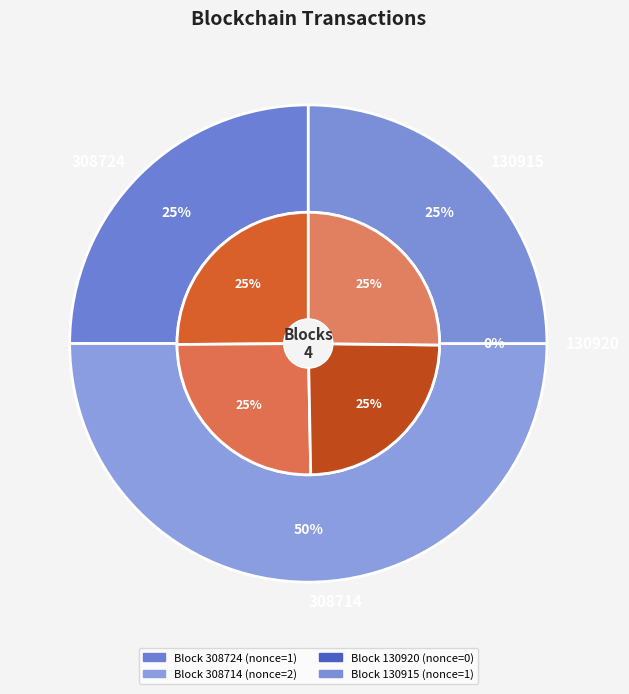

What is the smallest slice in the pie chart?

130920